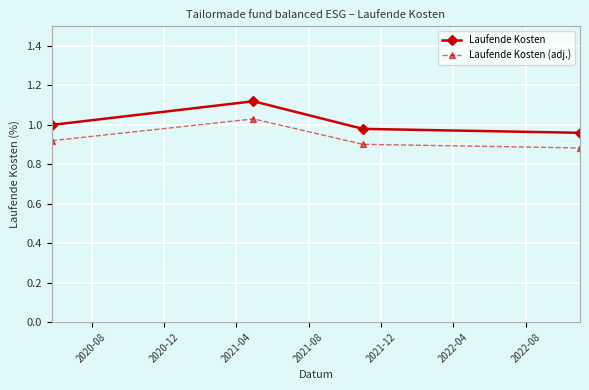

Is this an area chart (filled region under the line)?

No